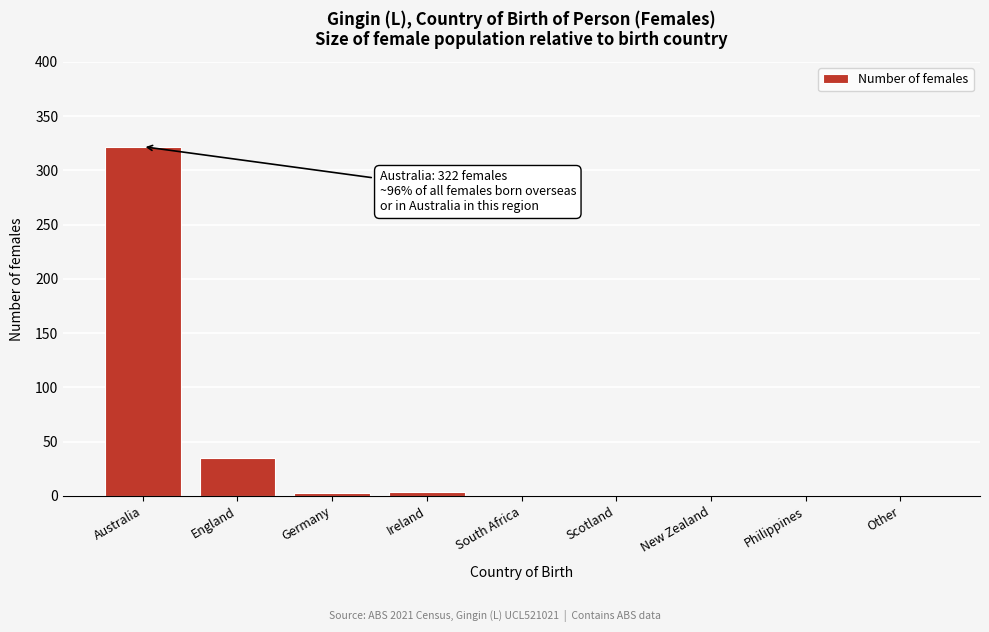

The chart shows a value of -129 at Other. True or false?

False